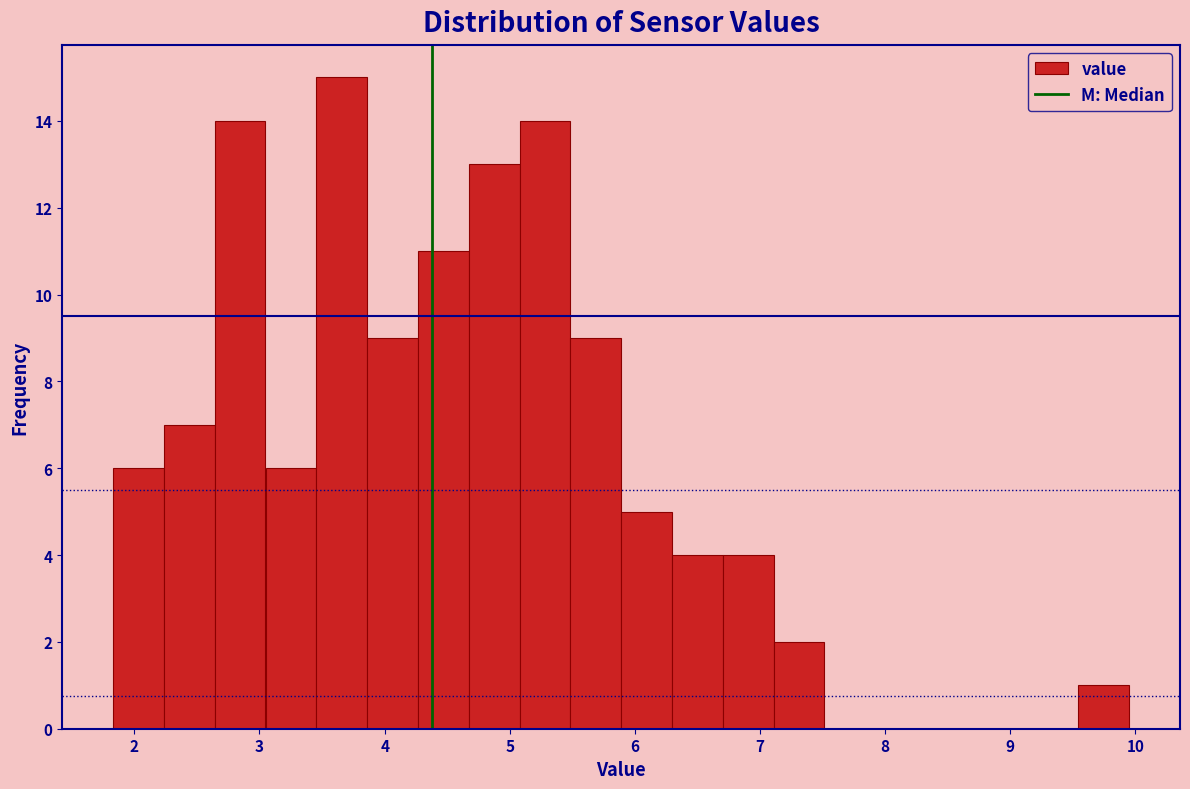

Reading left to right, list every bar in this chart as the range it spans on the x-axis followed by its height. Neither the bar edges nor the heights are printed on the chart, so give them approximately, as read against the axes.

1.8 to 2.2: 6
2.2 to 2.6: 7
2.6 to 3.0: 14
3.0 to 3.5: 6
3.5 to 3.9: 15
3.9 to 4.3: 9
4.3 to 4.7: 11
4.7 to 5.1: 13
5.1 to 5.5: 14
5.5 to 5.9: 9
5.9 to 6.3: 5
6.3 to 6.7: 4
6.7 to 7.1: 4
7.1 to 7.5: 2
7.5 to 7.9: 0
7.9 to 8.3: 0
8.3 to 8.7: 0
8.7 to 9.1: 0
9.1 to 9.5: 0
9.5 to 10.0: 1